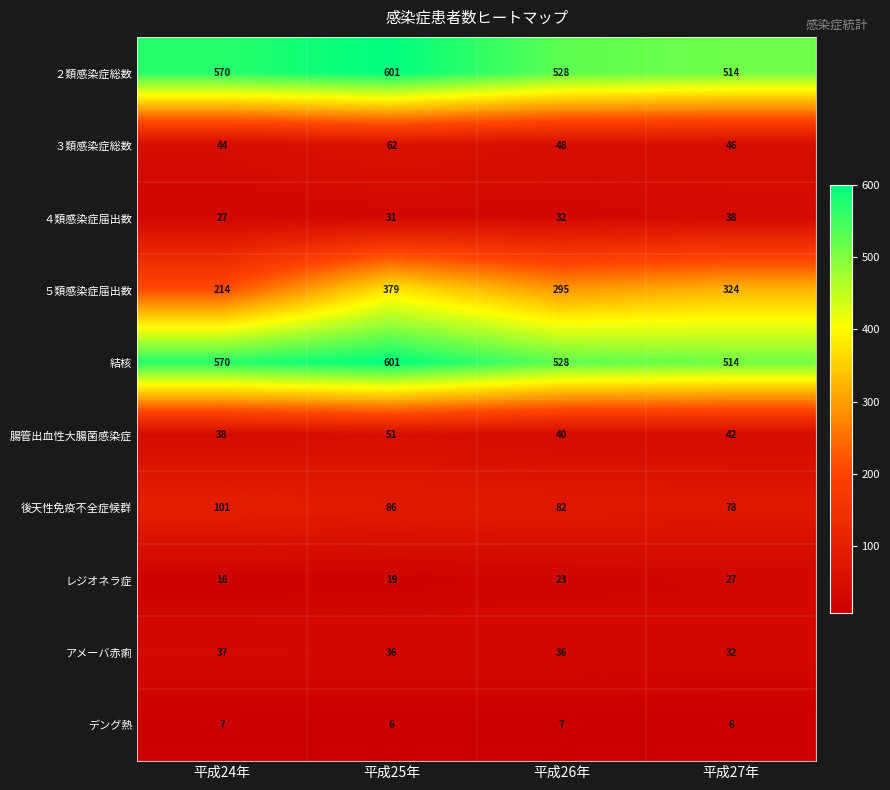

True or false: デング熱 has a value of 3 at 平成25年.

False